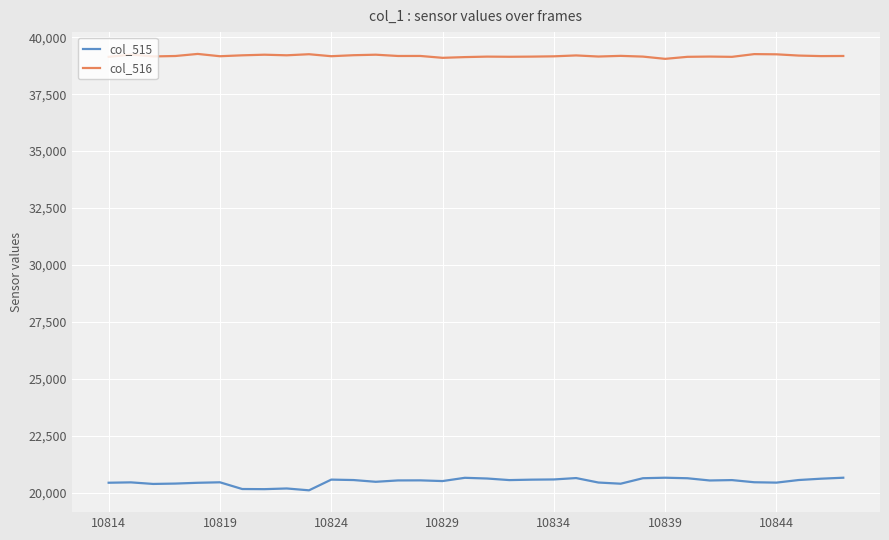

Rank the series by their maximum value, from lowest to highest.

col_515, col_516